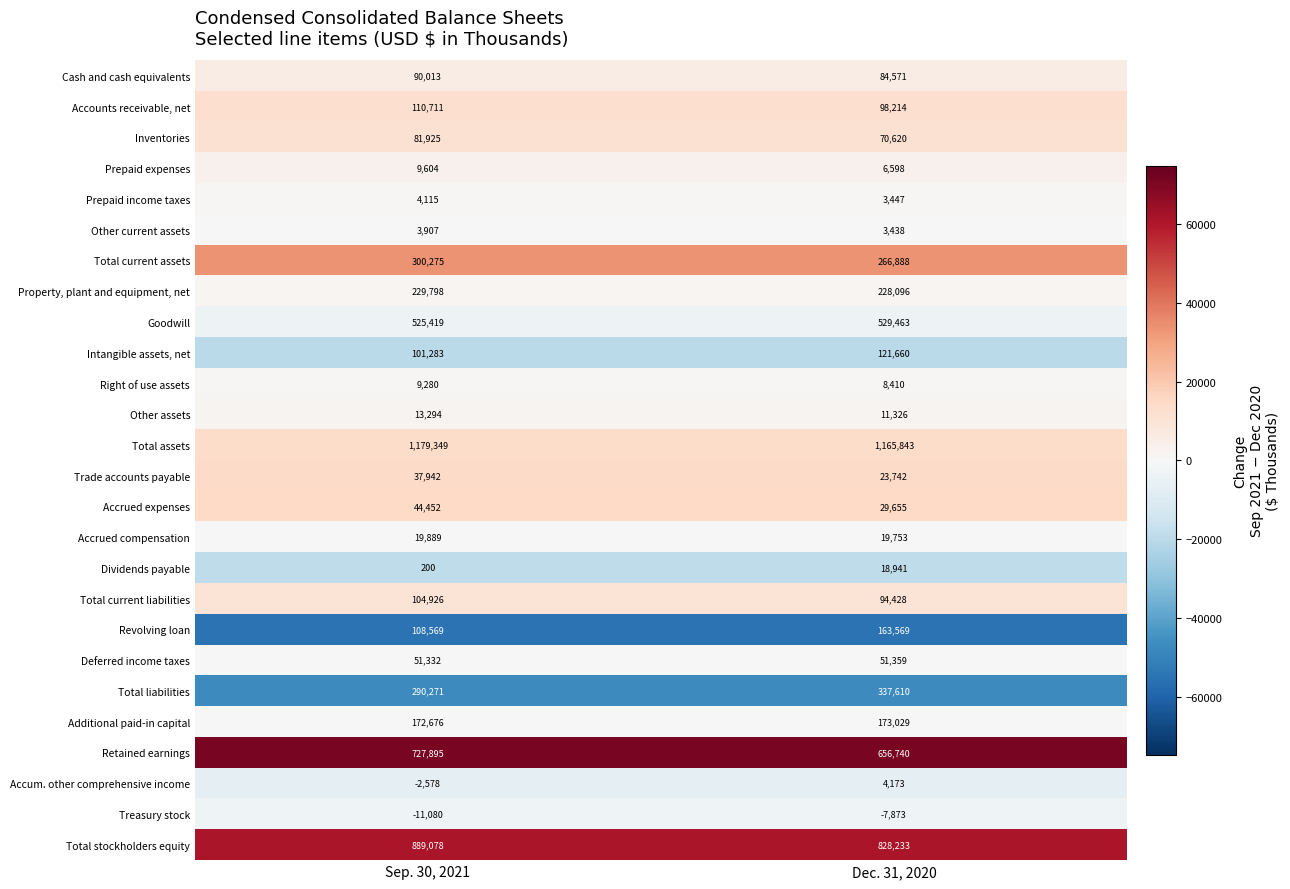

The Accrued compensation series shows 19753 at Dec. 31, 2020. True or false?

True